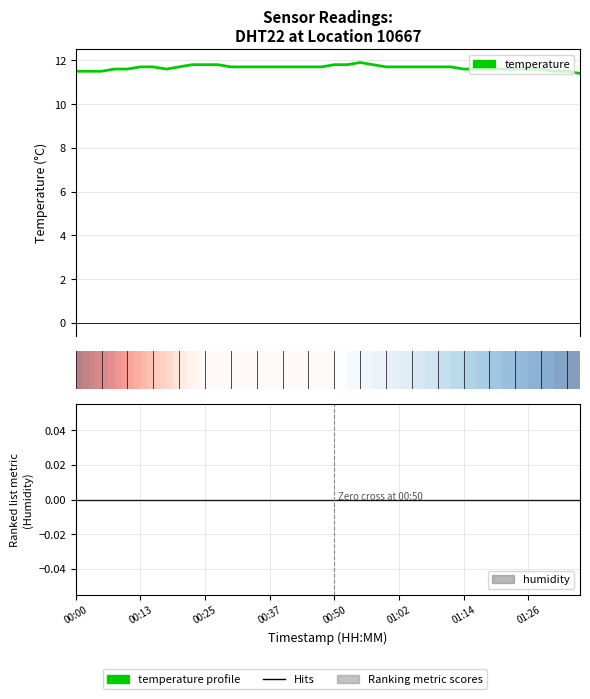

How many interior local valleys (lower than both neighbors) does the data have?

1